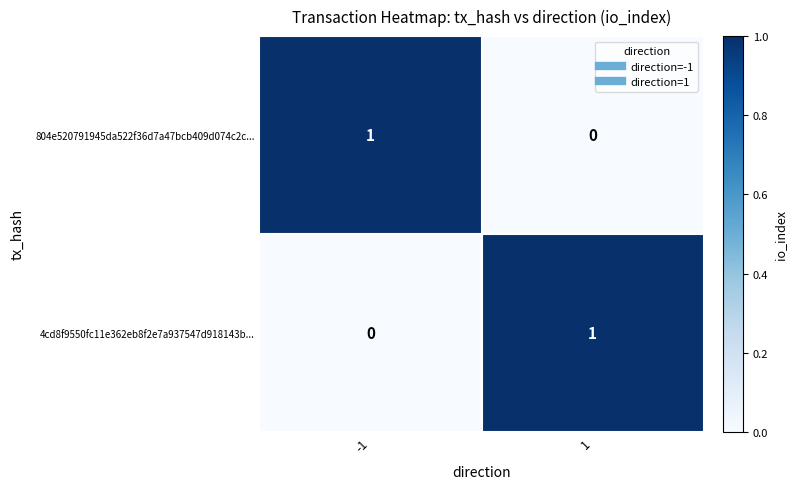

At -1, list the series in order from smallest to largest.

4cd8f9550fc11e362eb8f2e7a937547d918143b..., 804e520791945da522f36d7a47bcb409d074c2c...